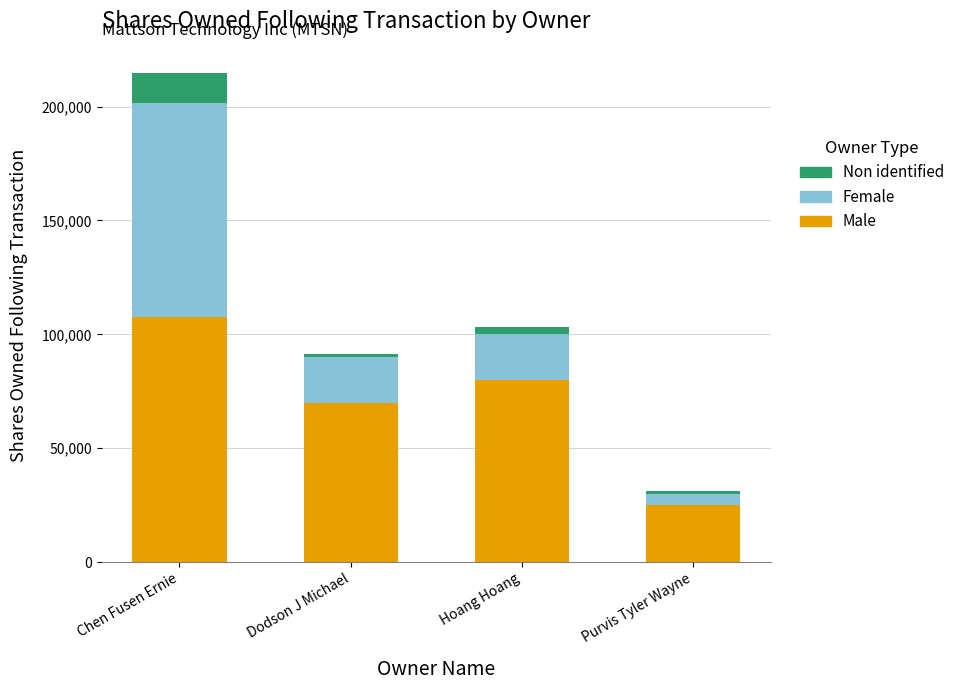

At which label is Male closest to 66408?

Dodson J Michael